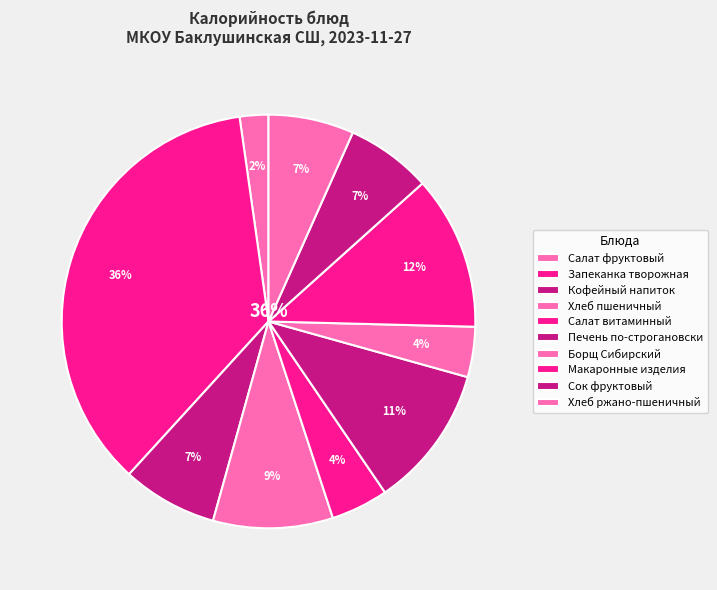

Approximately how many times larger is the value at Салат фруктовый compared to Хлеб ржано-пшеничный?

0.3